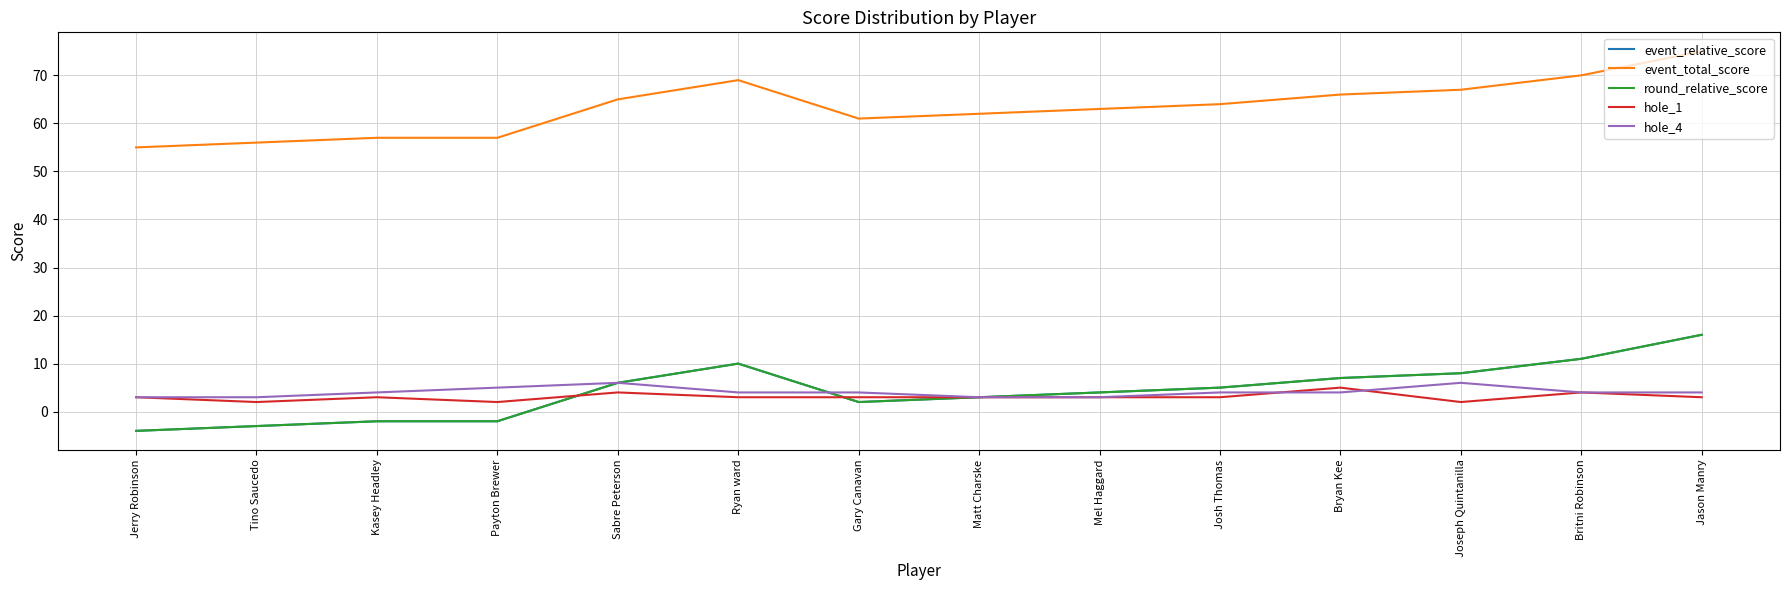

The value of event_relative_score at Jason Manry is 16. True or false?

True